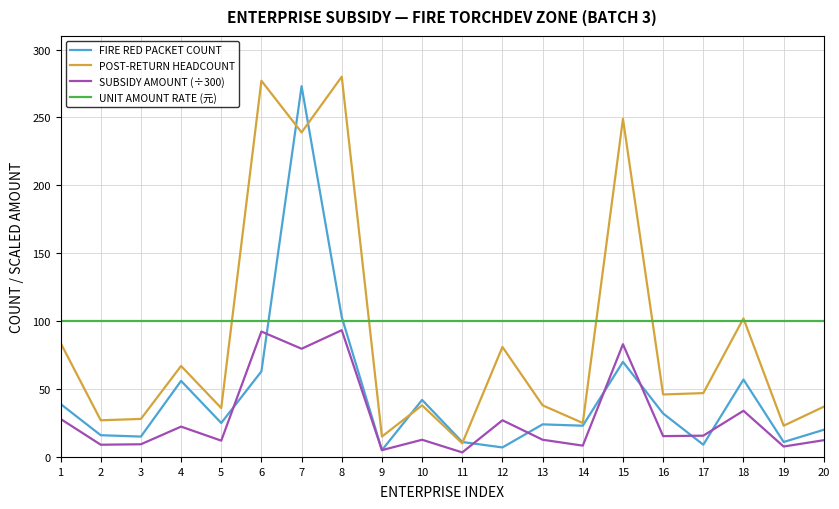

Does the chart have visible grid lines?

Yes